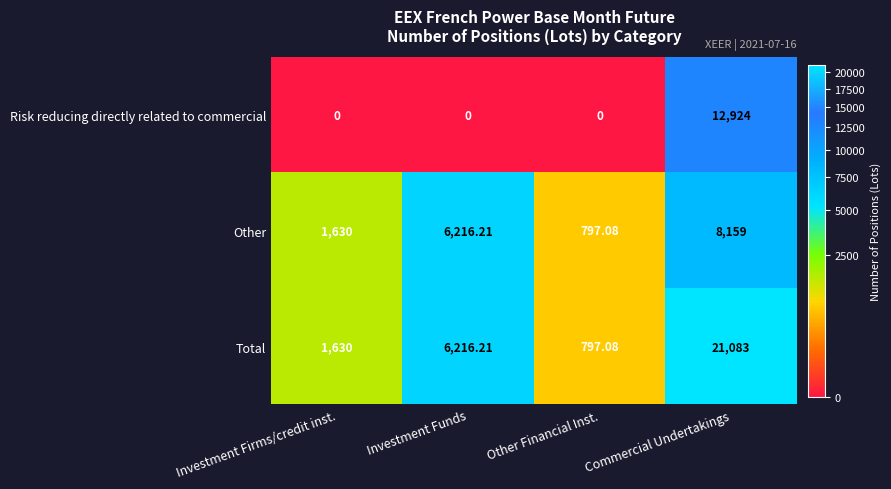

At which label does Other first exceed 6216?

Investment Funds